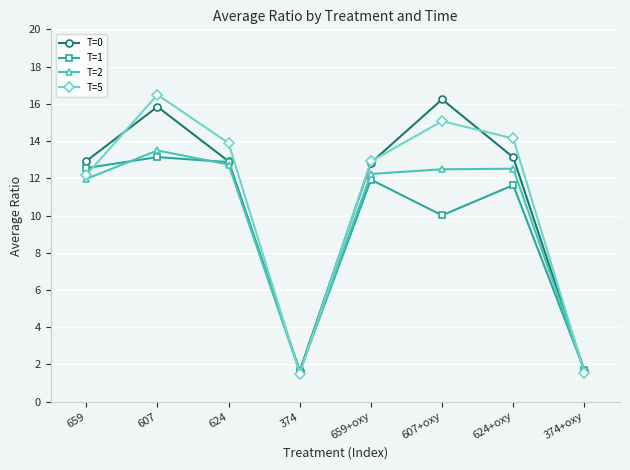

Which label corresponds to the largest value in the chart?

607